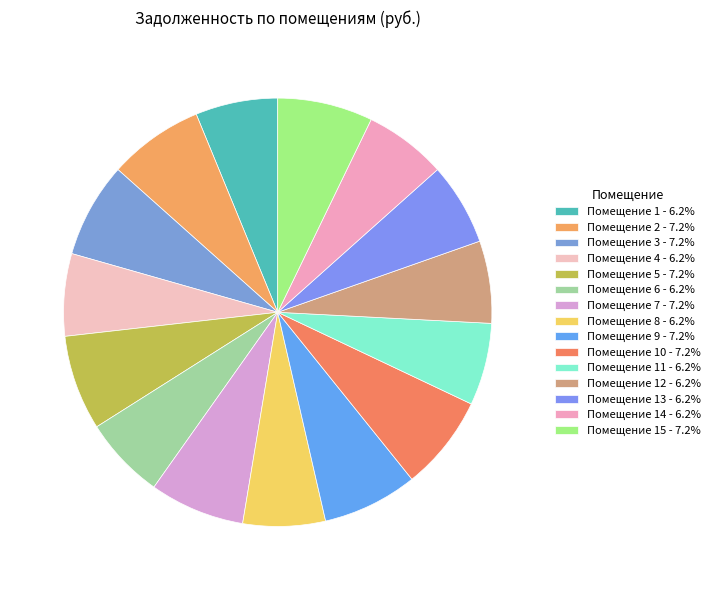

Which slice is the smallest?

1